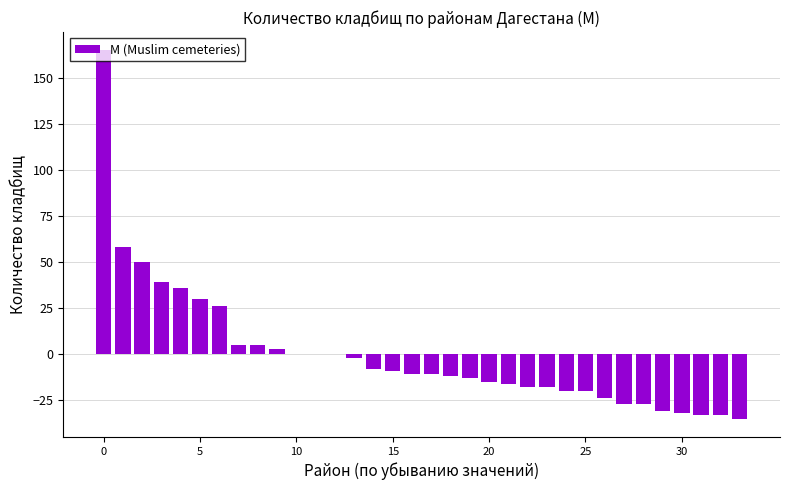

What is the greatest value displayed?

164.9